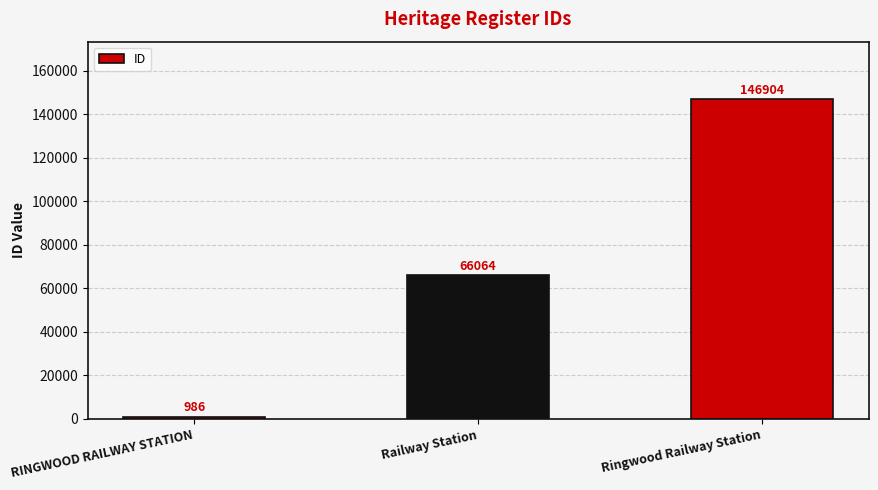

Which label corresponds to the smallest value in the chart?

RINGWOOD RAILWAY STATION